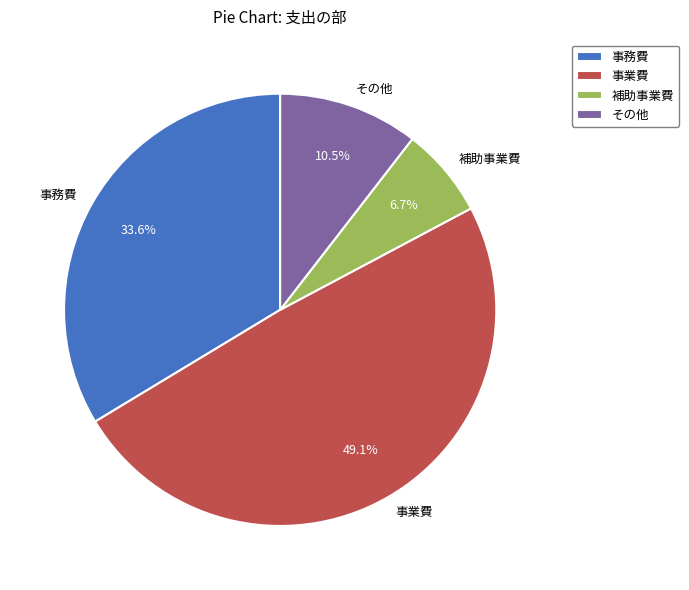

Does 補助事業費 account for over 50% of the chart?

No